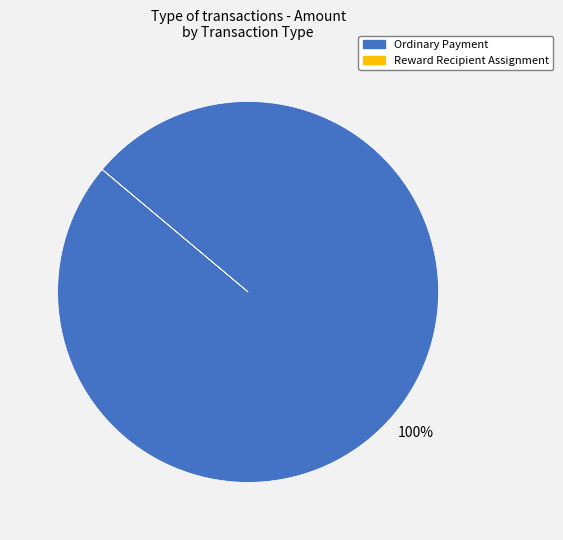

True or false: Ordinary Payment accounts for 100% of the total.

True